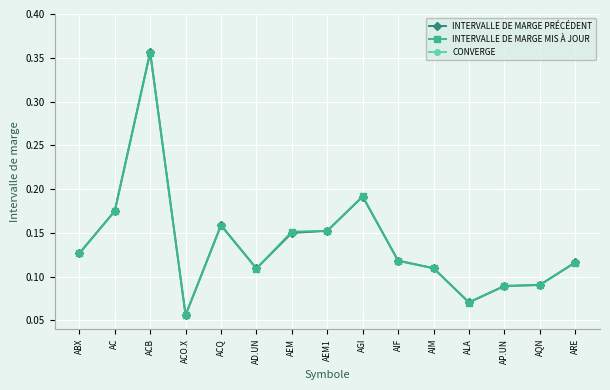

What is the average value of the INTERVALLE DE MARGE MIS À JOUR series?

0.1